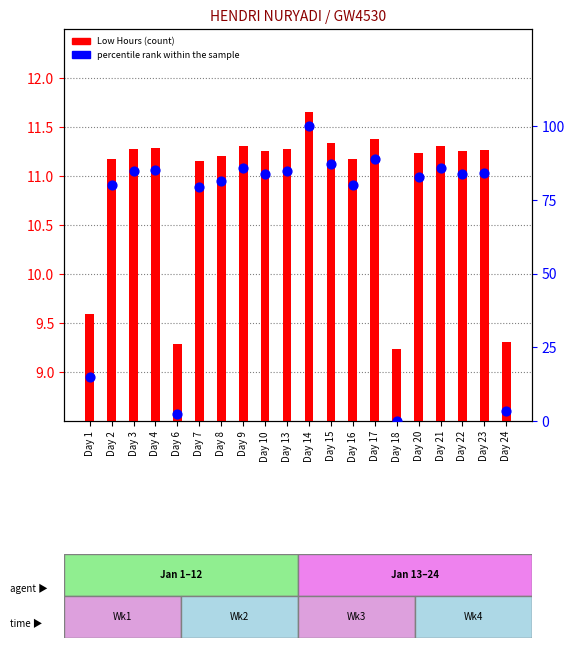

Which series has the largest total across all categories?

percentile rank within the sample